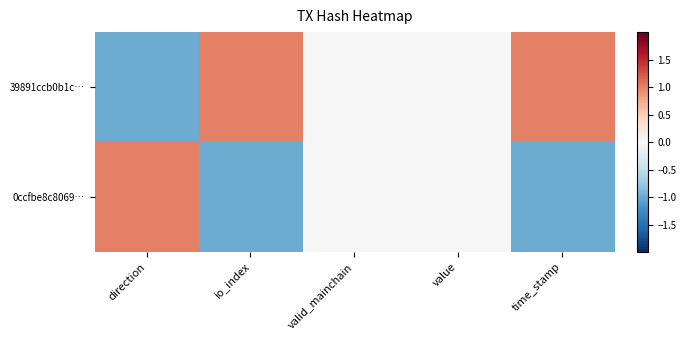

Reading left to right, what are all the values shown in this chart?

39891ccb0b1c…: direction=-1	io_index=1	valid_mainchain=0	value=0	time_stamp=1
0ccfbe8c8069…: direction=1	io_index=-1	valid_mainchain=0	value=0	time_stamp=-1